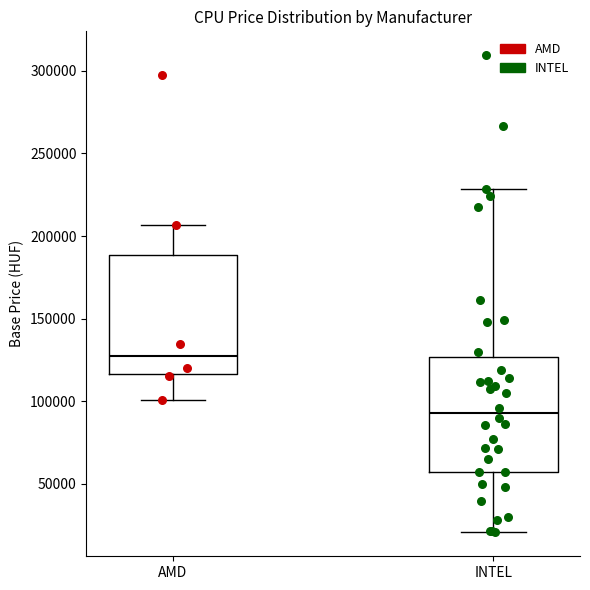

Reading left to right, read every box against the y-axis: the position of its median line, the range the box covers, and the ends of its whiskers. The values are not printed on the chart, so give them approximately, as read against the axis.

AMD: median 125000, box 115000 to 190000, whiskers 100000 to 205000
INTEL: median 95000, box 55000 to 125000, whiskers 20000 to 230000